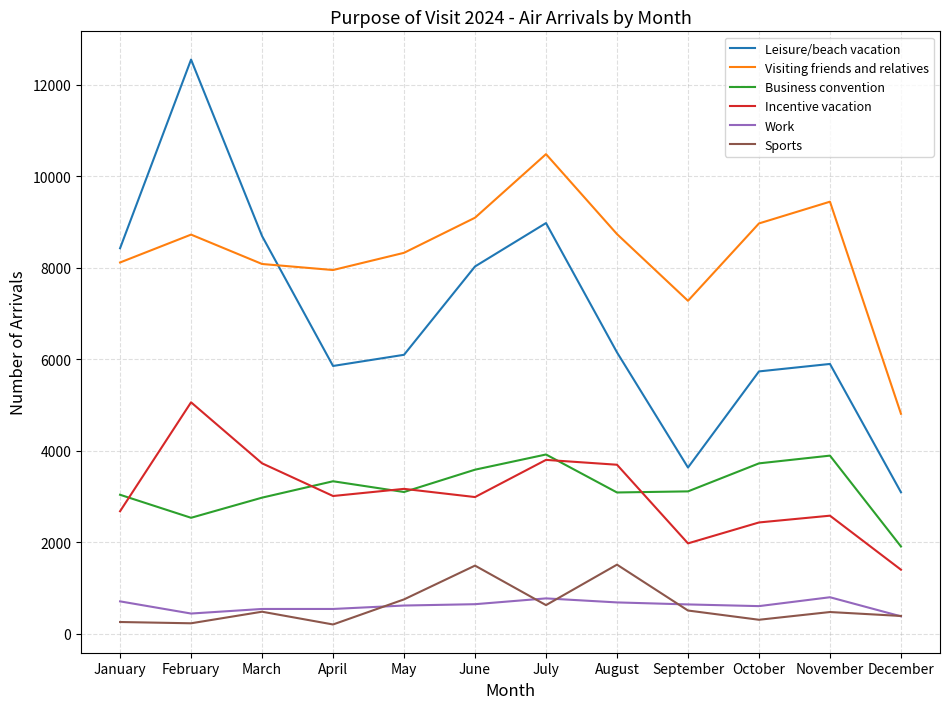

What is the smallest value displayed?

204